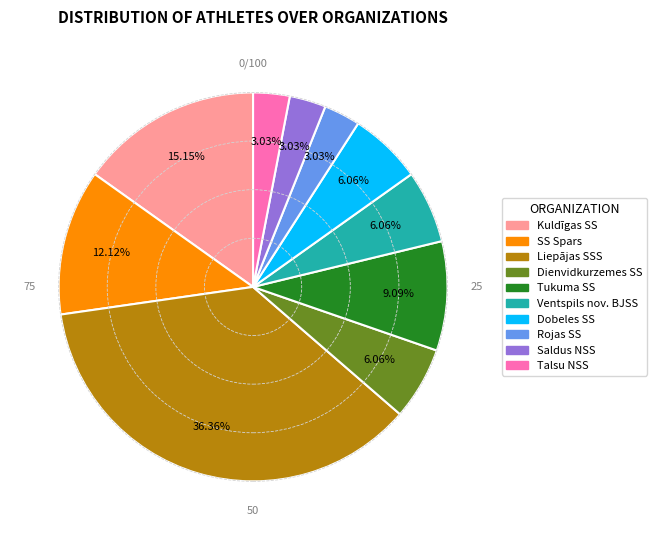

To the nearest percent, what is the average slice percentage?

10%